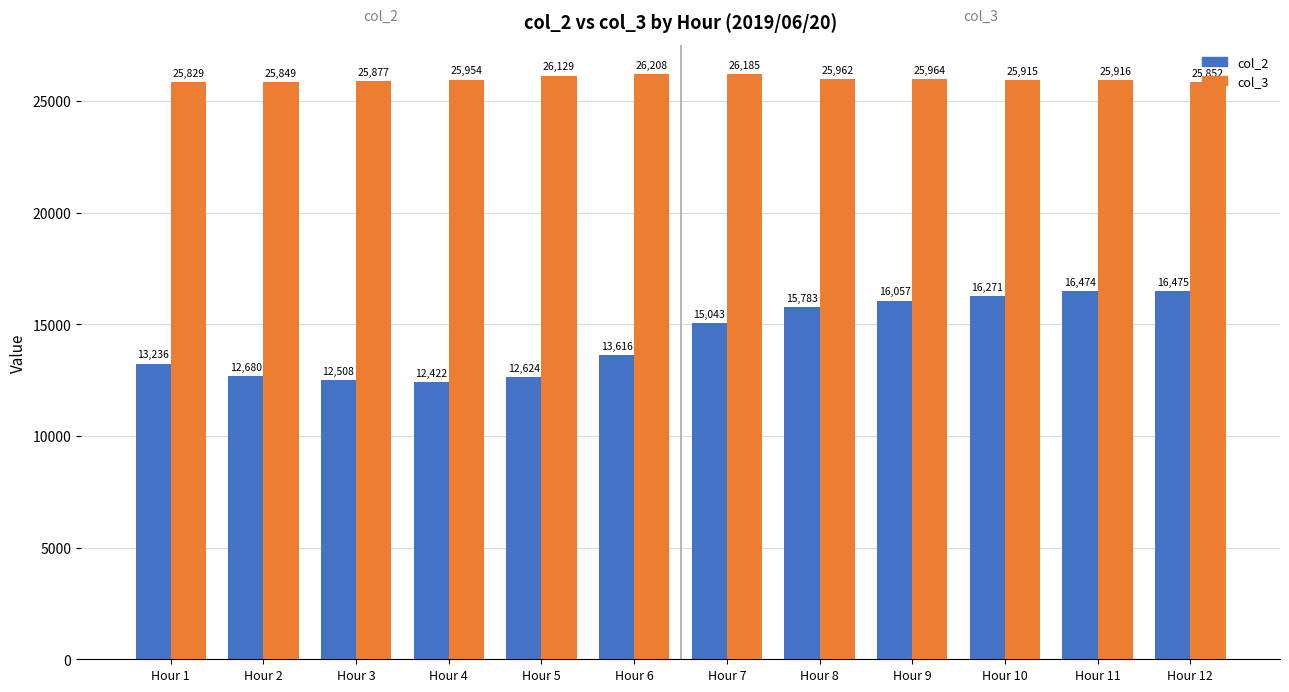

The col_3 series shows 39943 at Hour 1. True or false?

False